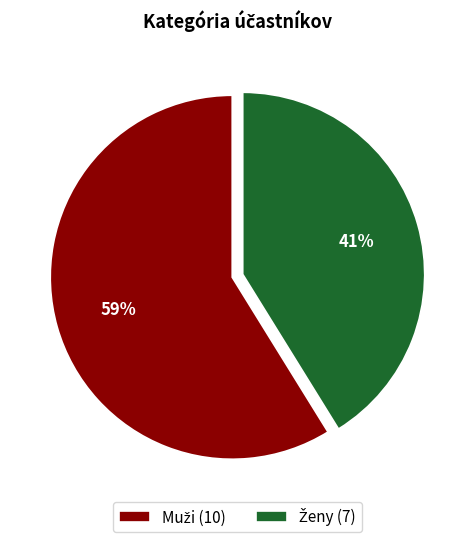

How many segments does this pie chart have?

2